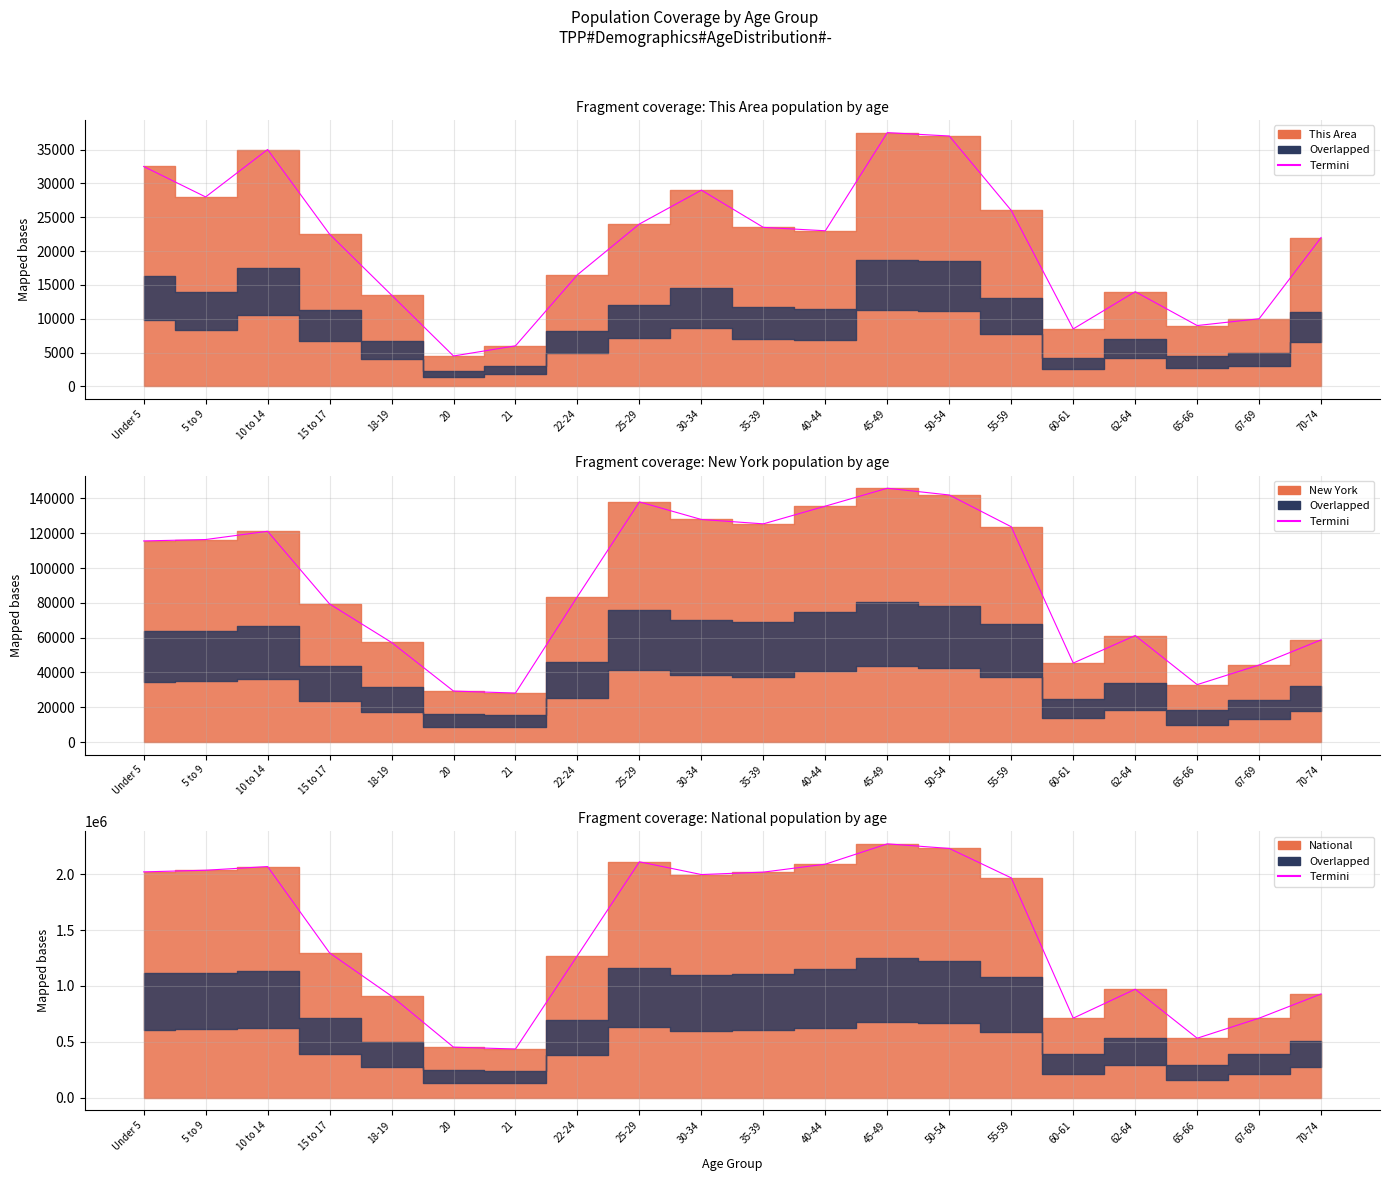

What is the label of the 17th point from the right?

15 to 17